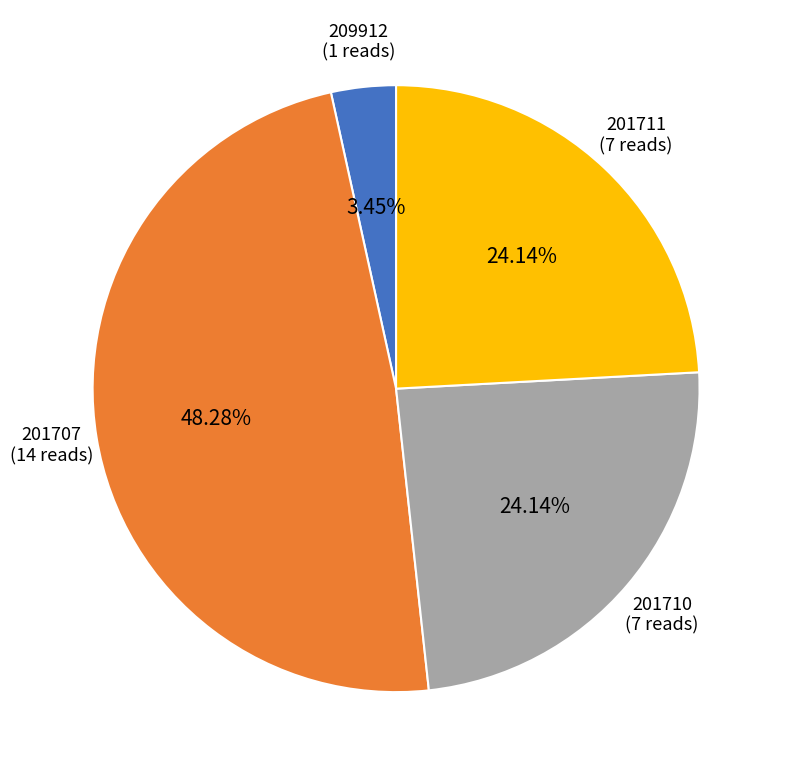

Between 201707 and 201711, which is larger?

201707